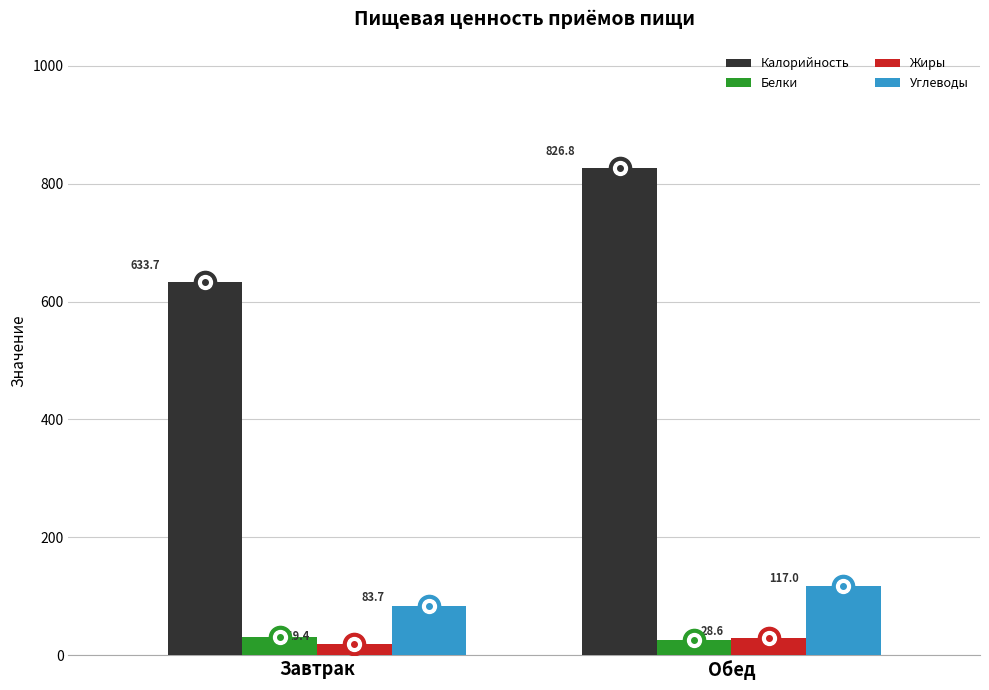

At Завтрак, list the series in order from smallest to largest.

Жиры, Белки, Углеводы, Калорийность